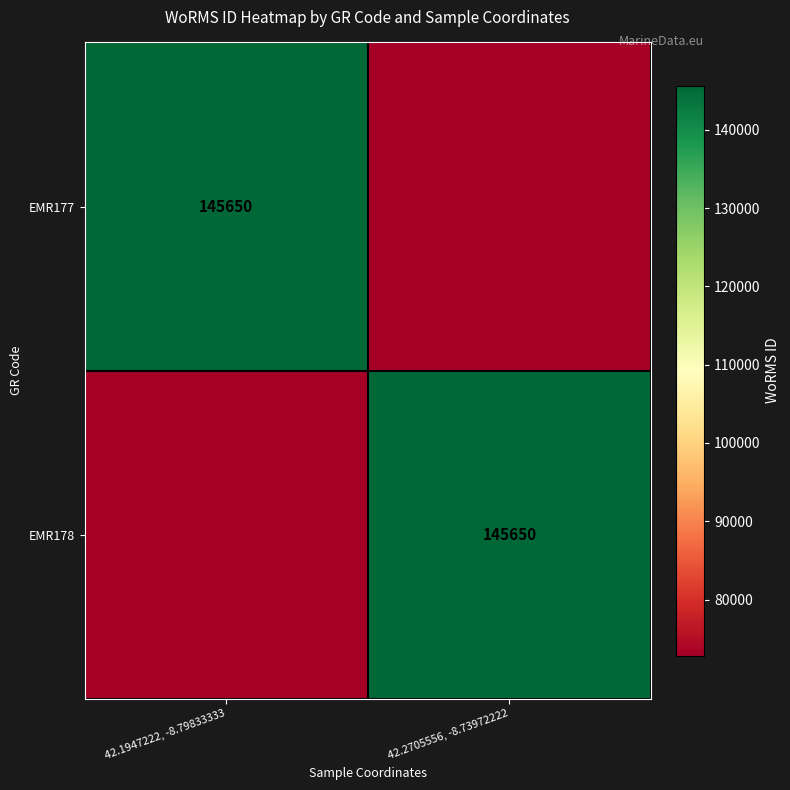

What is the difference between the highest and lowest values at 42.1947222, -8.79833333?

72825